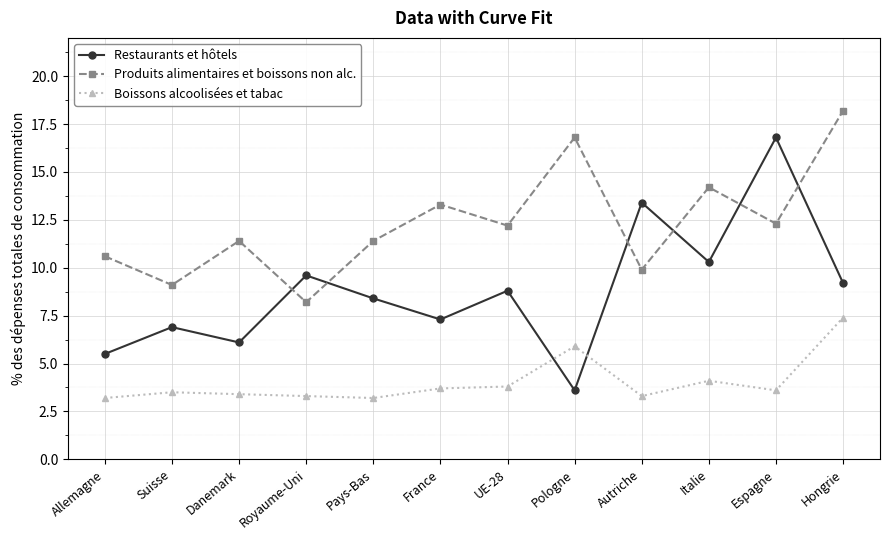

What is the approximate value of Restaurants et hôtels at Pologne?

3.6